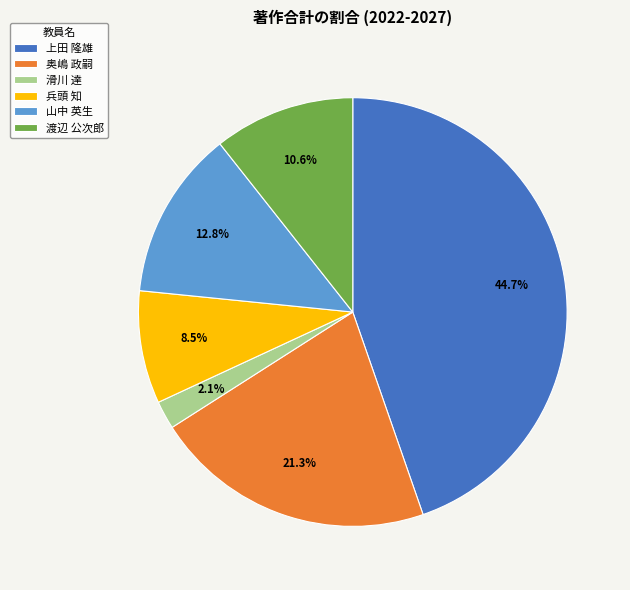

Count the number of slices in the pie.

6